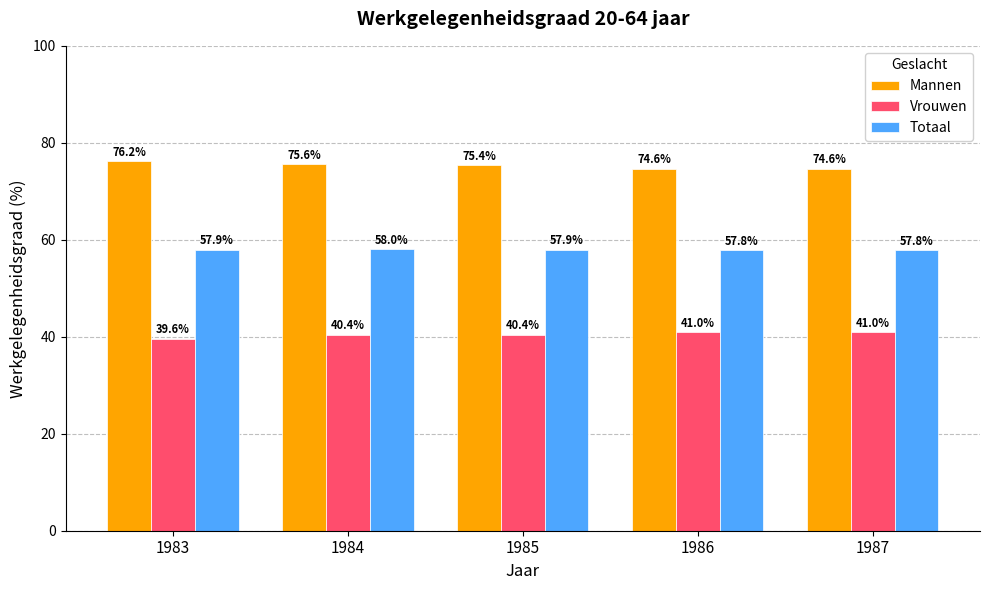

Rank the series by their average value, from highest to lowest.

Mannen, Totaal, Vrouwen